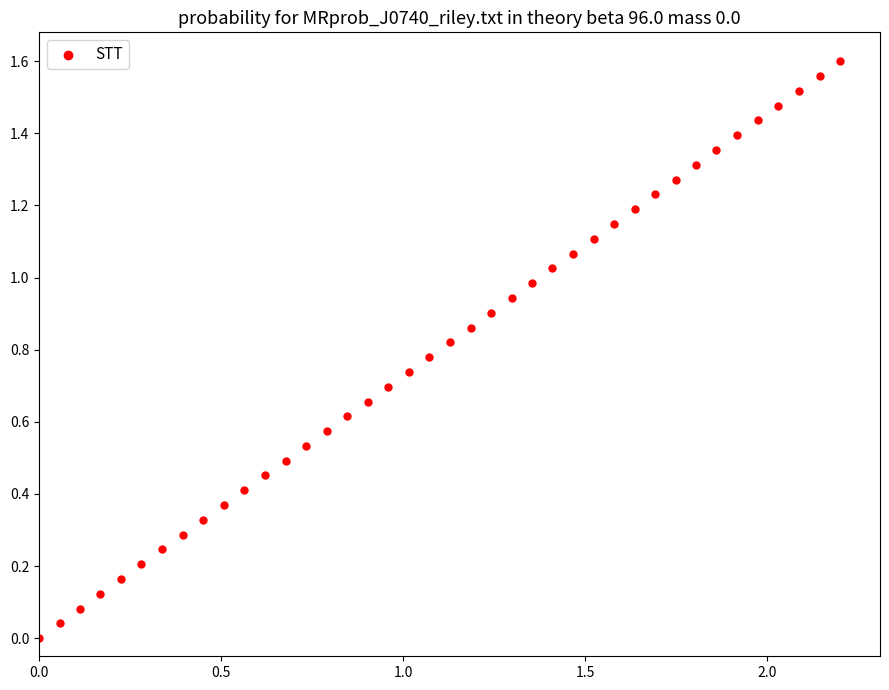

What is the range of X values (max minus min)?

2.2